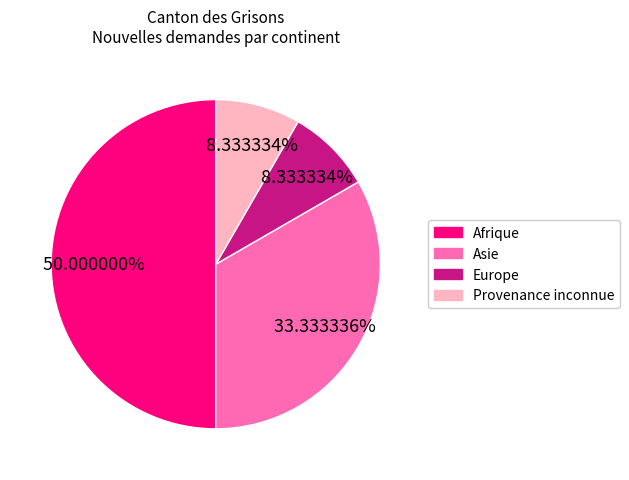

How many segments does this pie chart have?

4